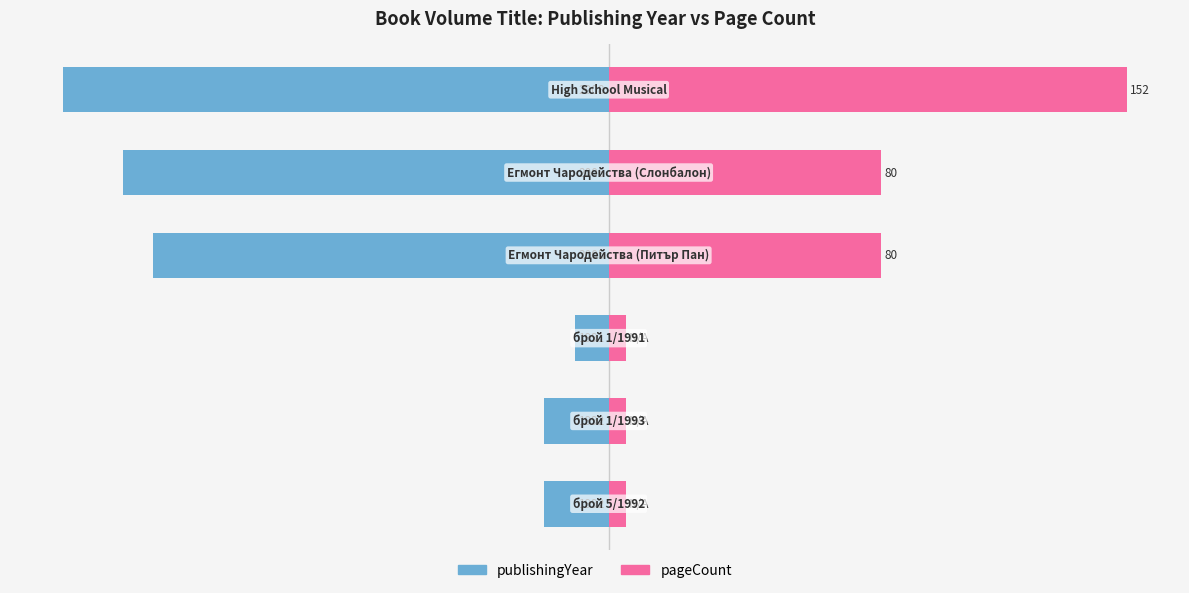

What is the total value across all series at 4?

-62.4